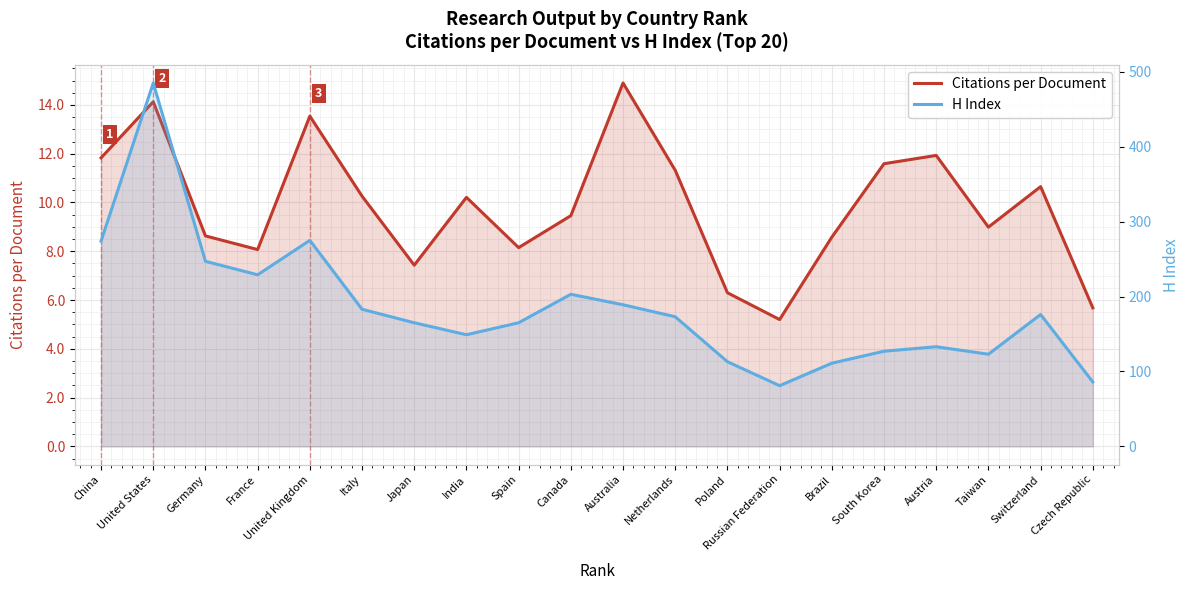

At which label does H Index reach its peak?

United States